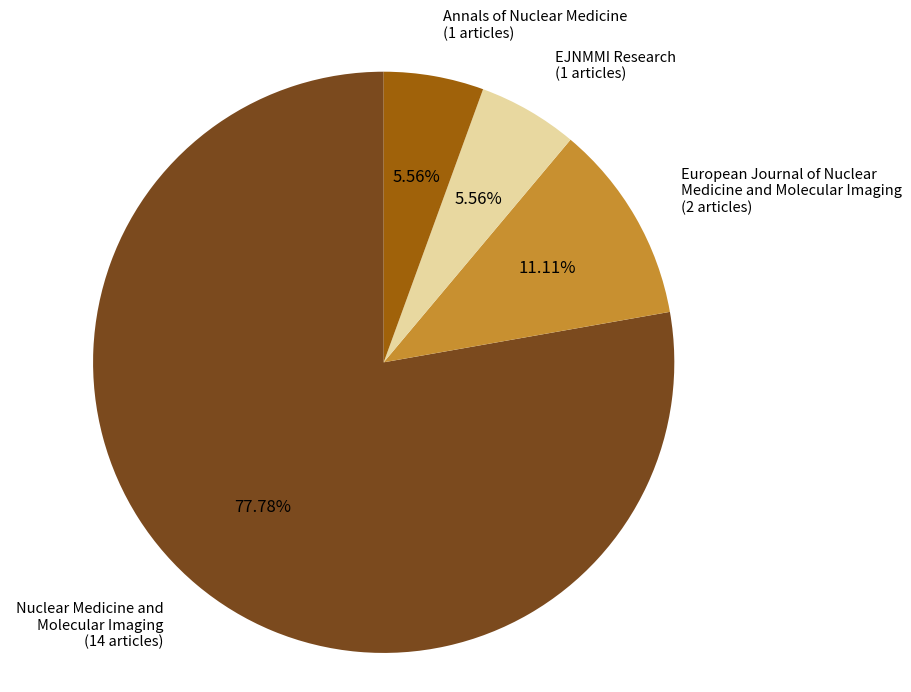

What percentage is the EJNMMI Research slice, to the nearest percent?

6%